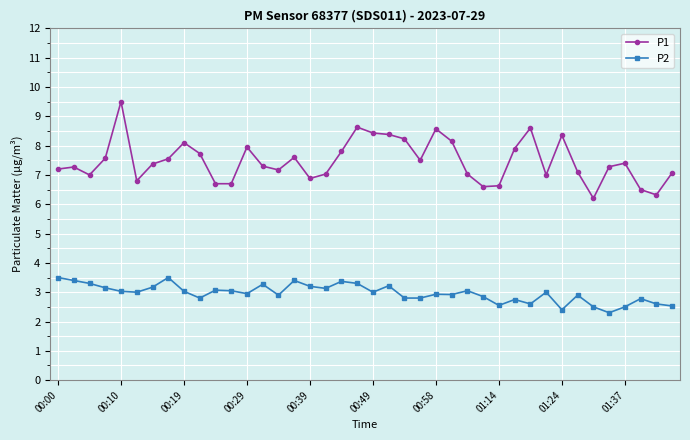

Count the number of categories in the chart.

40